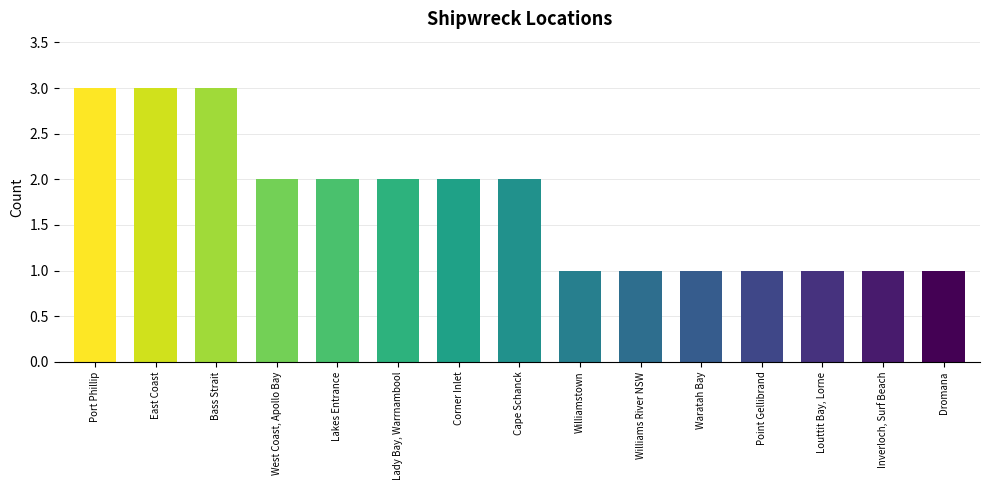

What is the sum of the values at Williamstown and Cape Schanck?

3